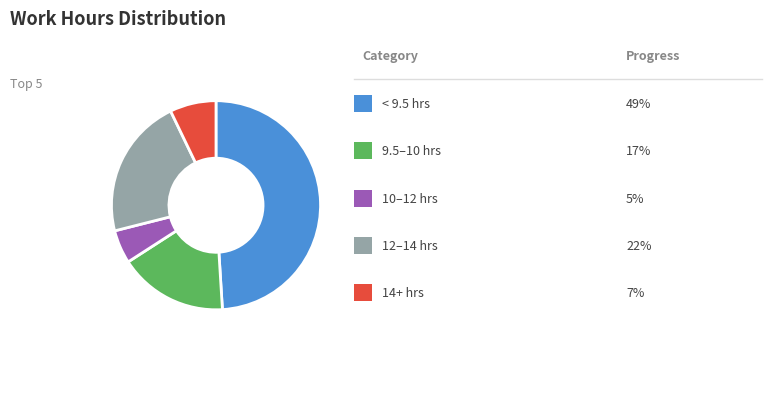

Count the number of slices in the pie.

5